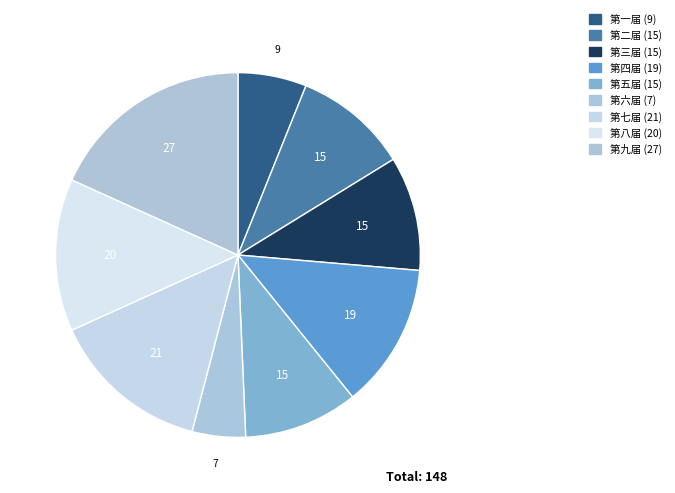

Is there a majority slice in this chart?

No